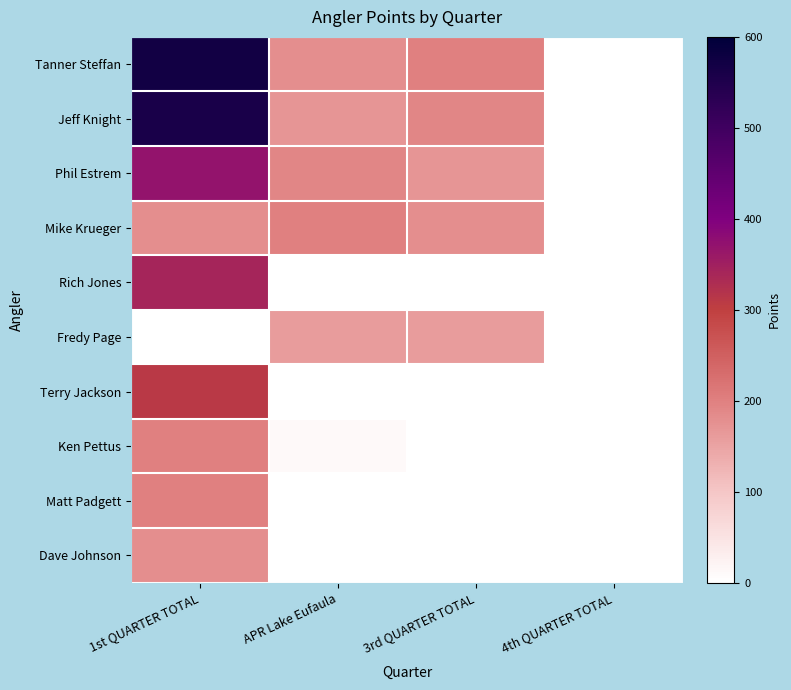

How many values in Rich Jones are above zero?

1